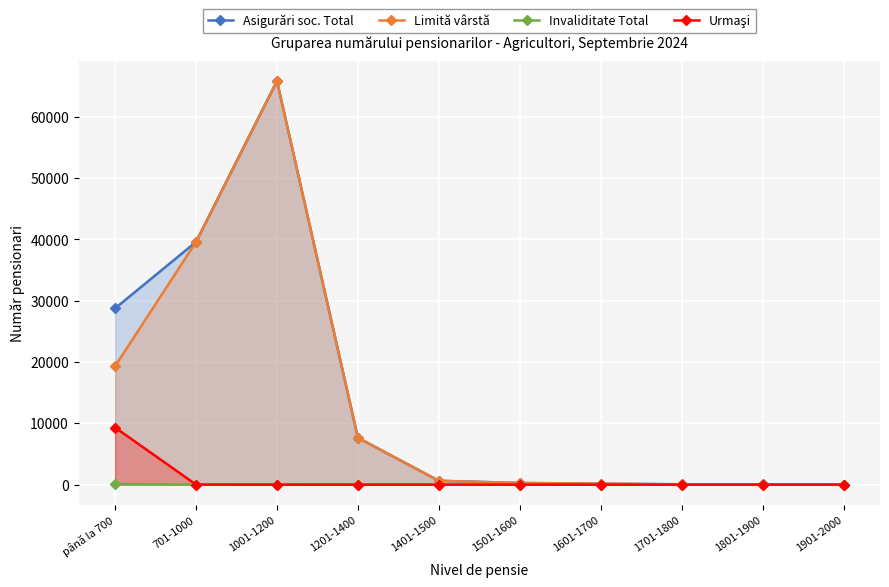

The Limită vârstă series shows 382 at 1401-1500. True or false?

False